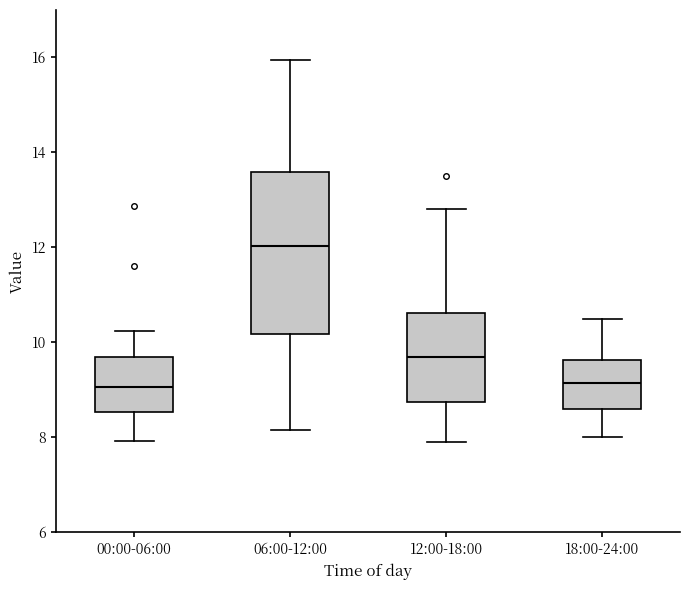

Which box is the tallest, from its lower edge to its upper edge?

06:00-12:00